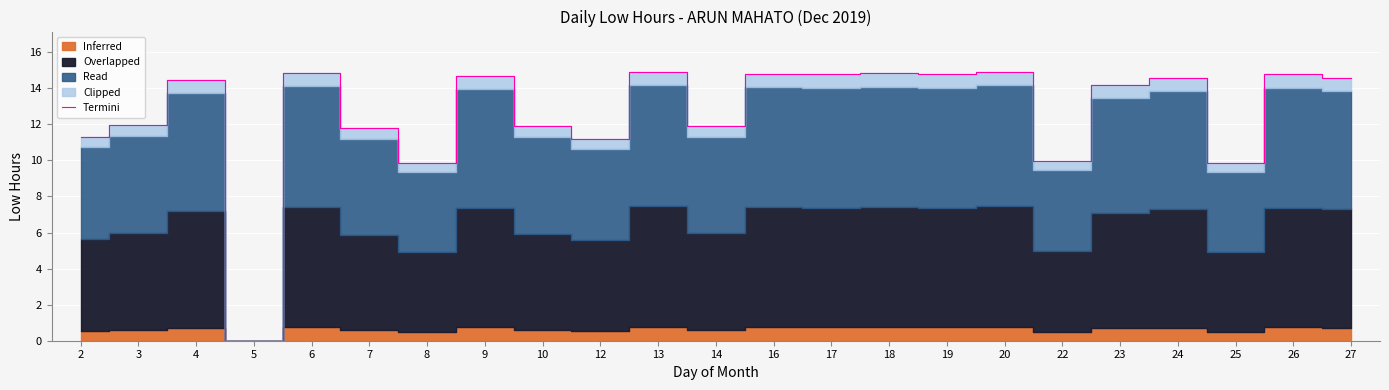

List the labels in order of value, smallest first.

5, 8, 25, 22, 12, 2, 7, 10, 14, 3, 23, 4, 24, 27, 9, 17, 19, 26, 16, 18, 6, 13, 20